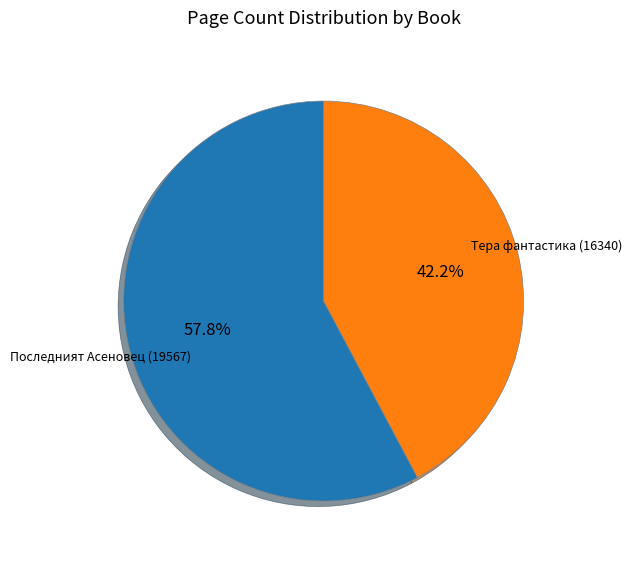

Approximately how many times larger is the value at Последният Асеновец (19567) compared to Тера фантастика (16340)?

1.4